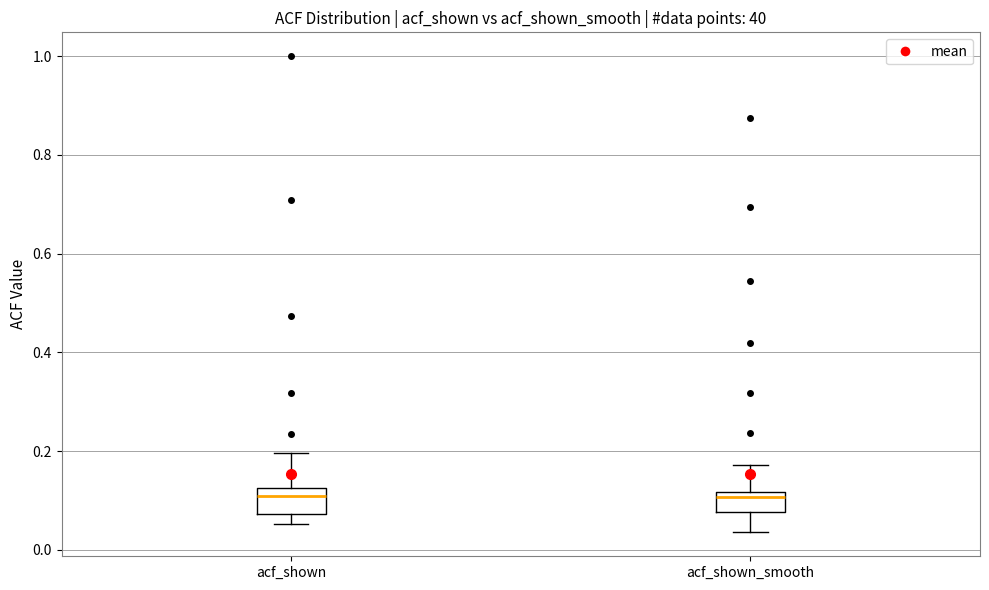

Reading left to right, read every box against the y-axis: the position of its median line, the range the box covers, and the ends of its whiskers. The values are not printed on the chart, so give them approximately, as read against the axis.

acf_shown: median 0.10, box 0.08 to 0.12, whiskers 0.06 to 0.20
acf_shown_smooth: median 0.10, box 0.08 to 0.12, whiskers 0.04 to 0.18